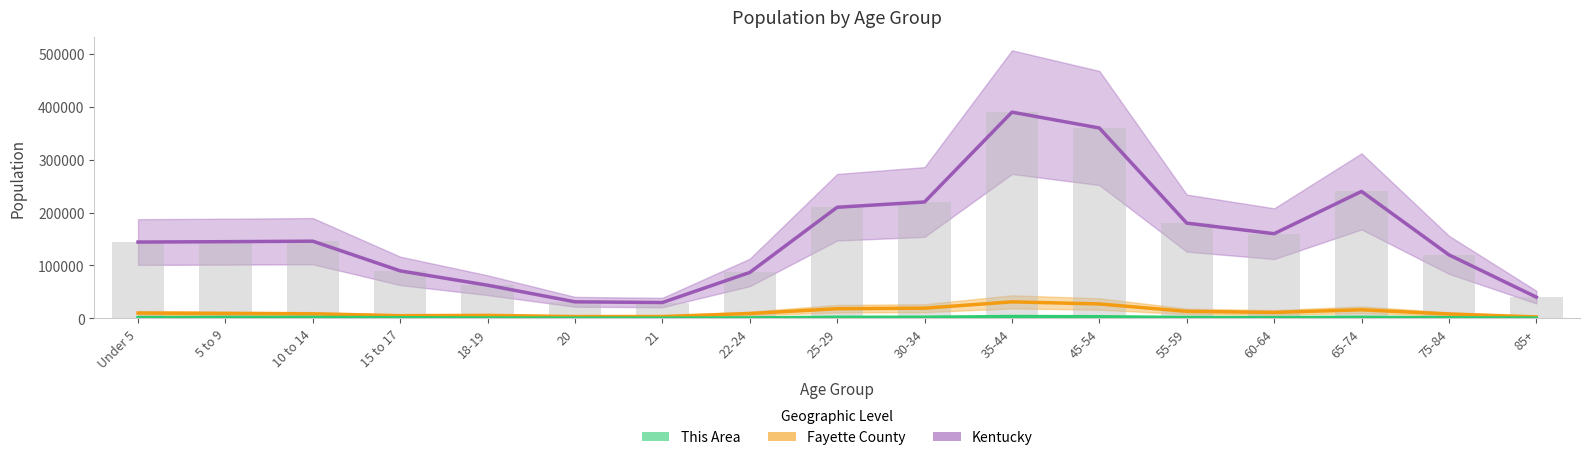

What is the sum of the Fayette County values at 85+ and 21?

5709